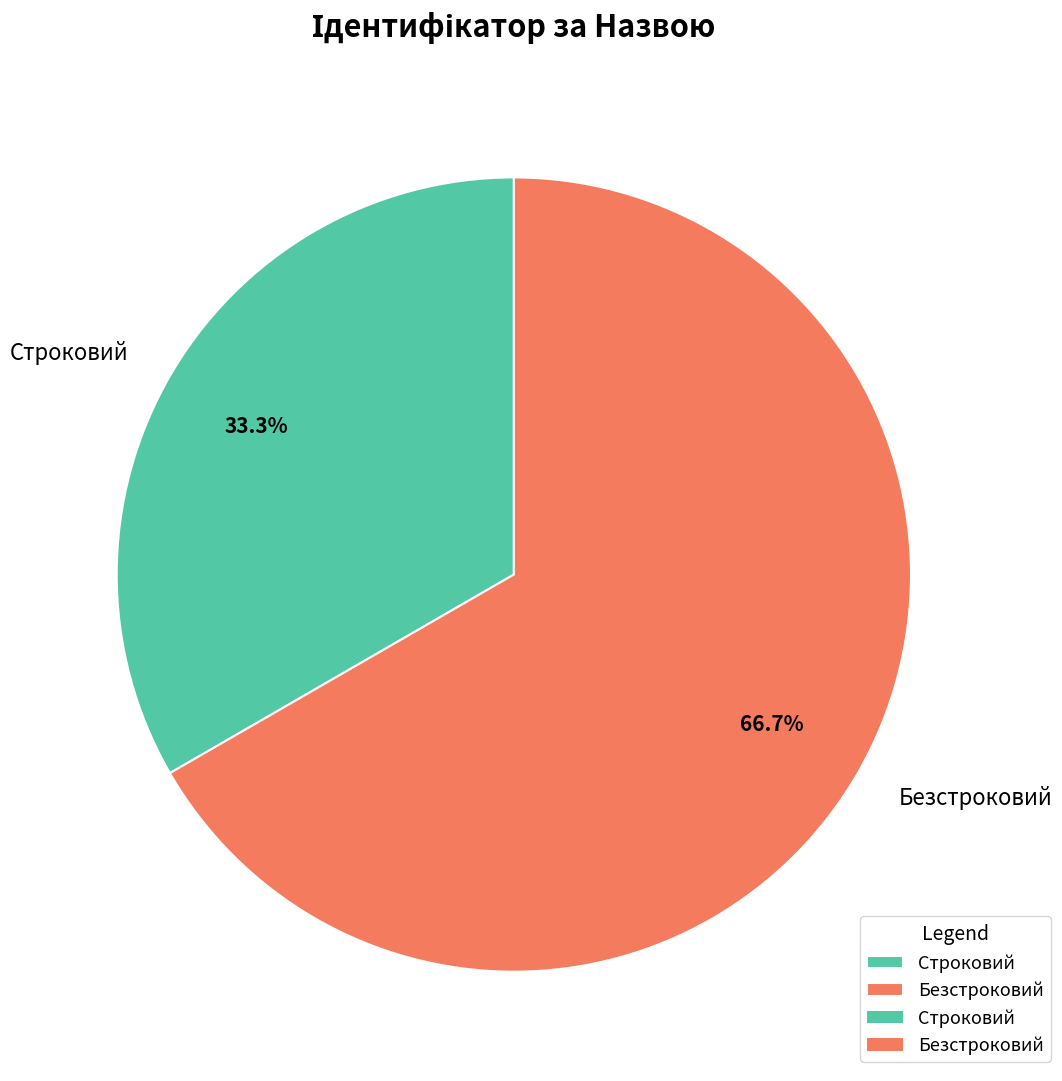

Does Безстроковий account for over 50% of the chart?

Yes